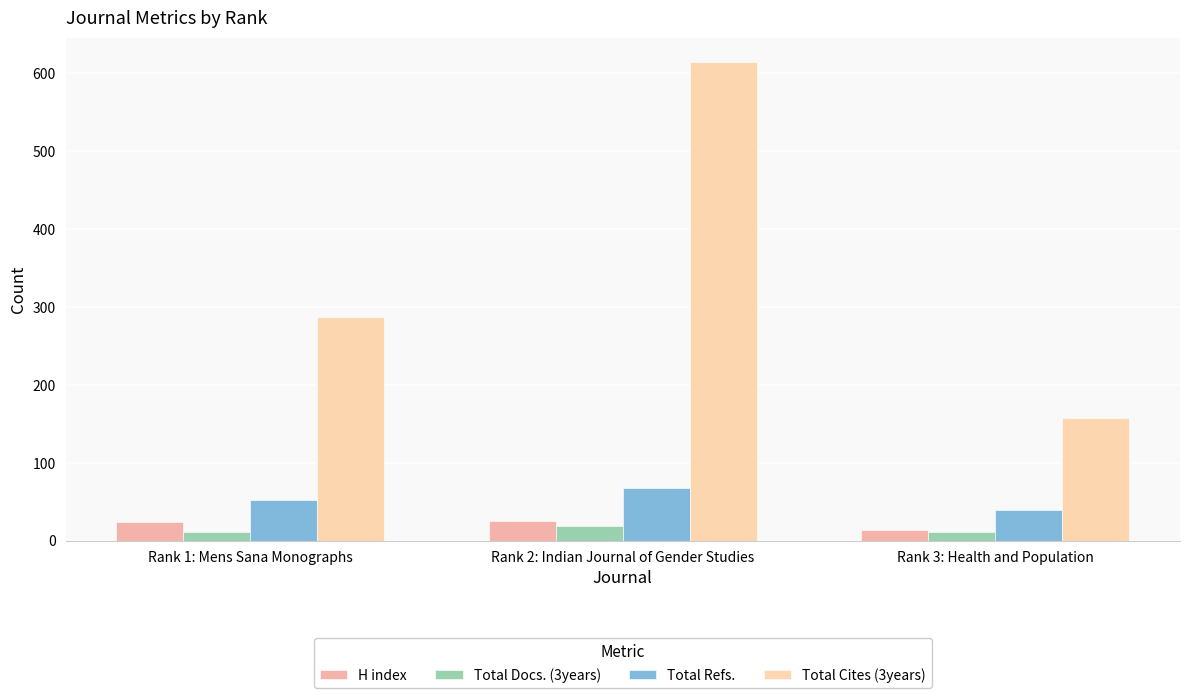

What is the difference between the second highest and minimum values in the H index series?

10